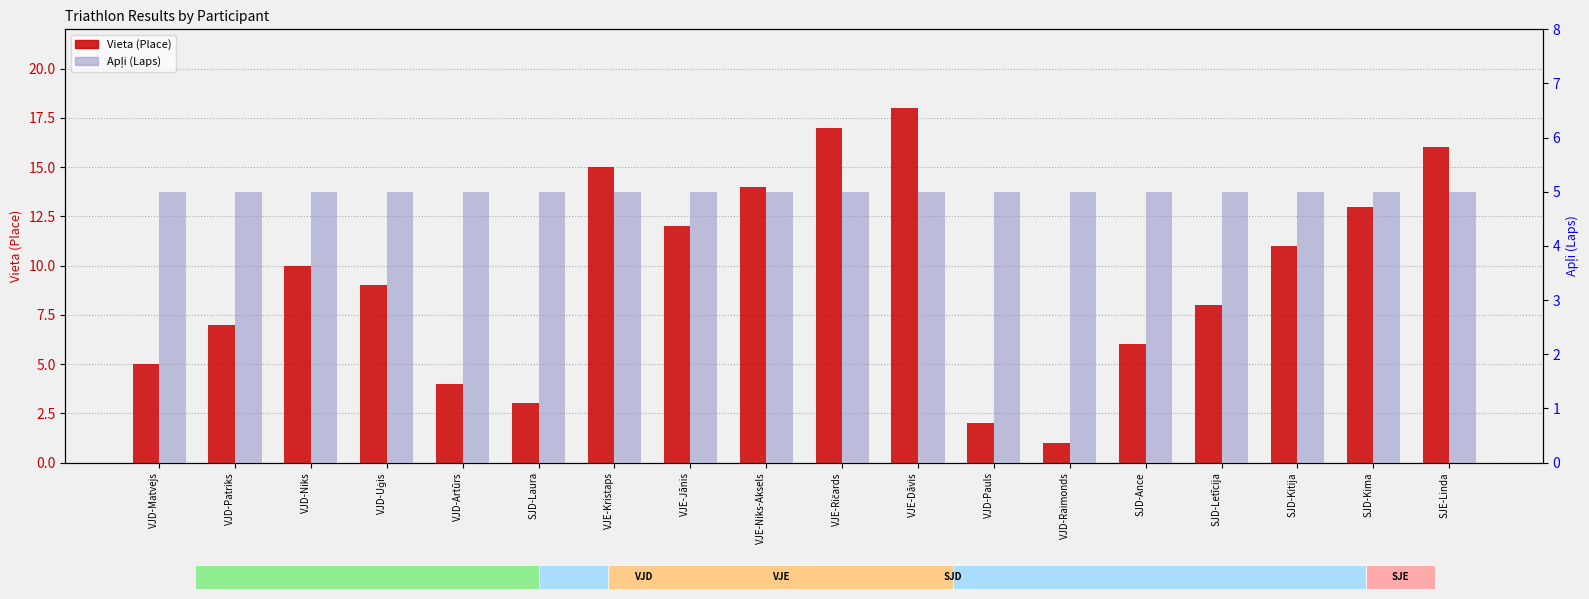

Which series has the largest total across all categories?

Vieta